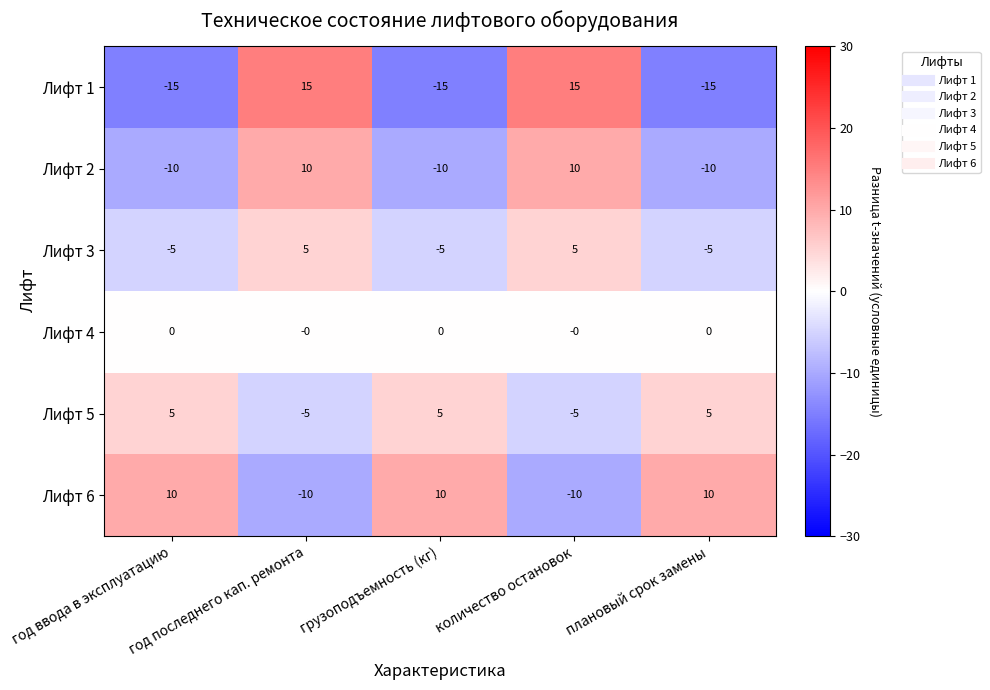

How many Лифт 3 values are between -5 and 5?

5